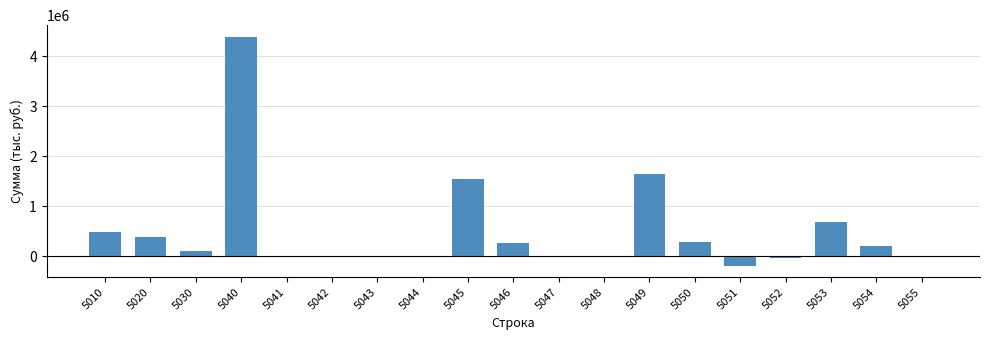

Is it true that the value at 5049 is 988439?

False